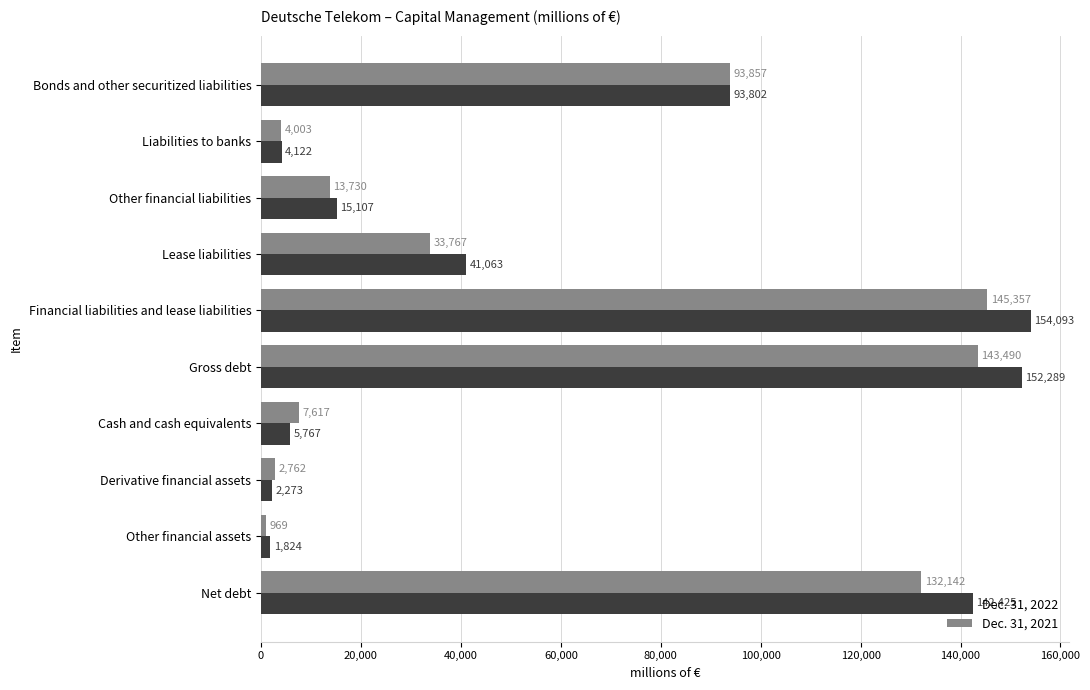

Between Gross debt and Cash and cash equivalents, which series saw the biggest shift?

Dec. 31, 2022